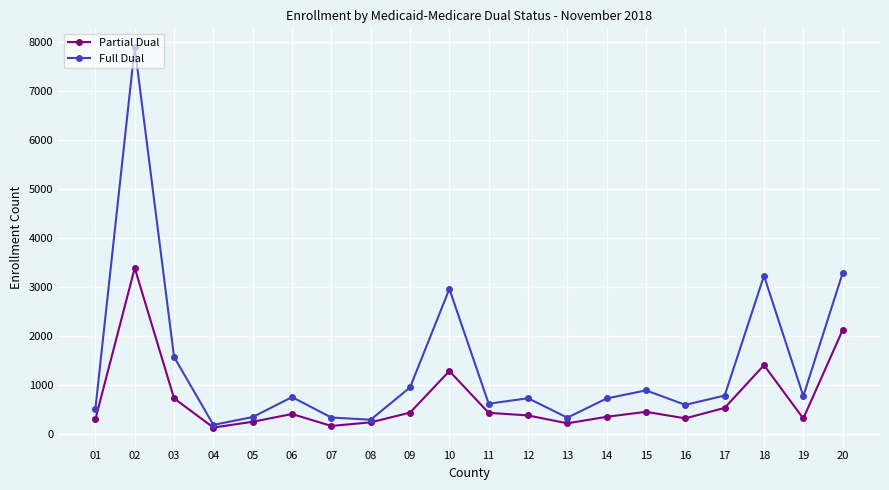

What is the sum of the Full Dual values at 16 and 02?

8483